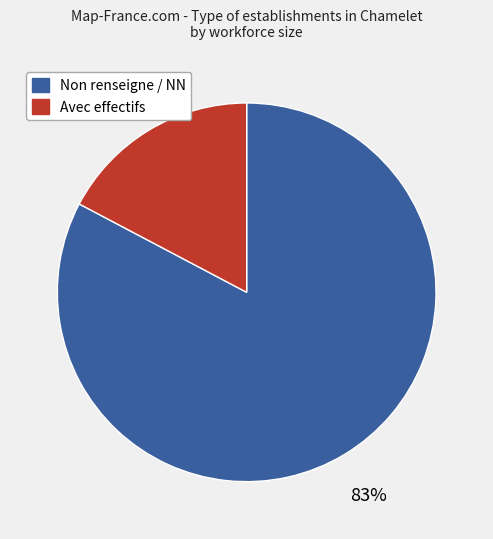

To the nearest percent, what is the average slice percentage?

50%